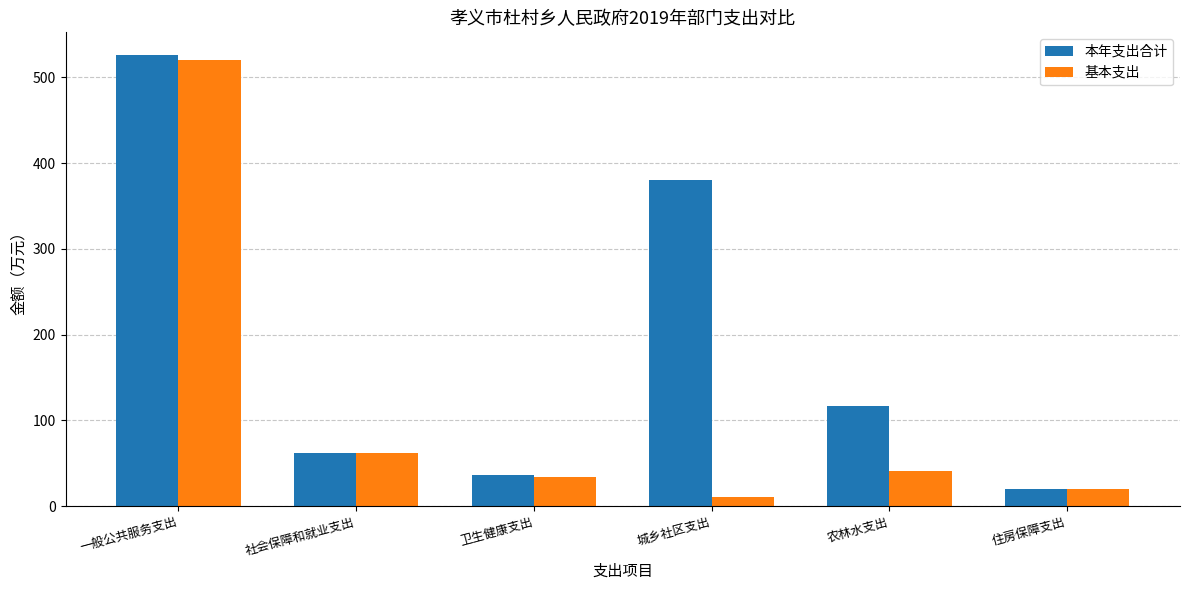

Is it true that 基本支出 equals 61.7 at 社会保障和就业支出?

True